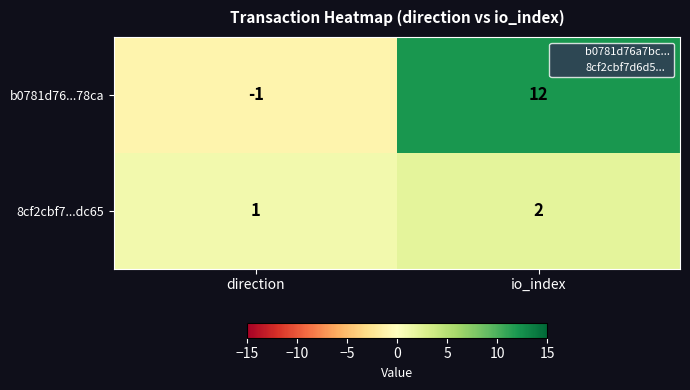

The value of 8cf2cbf7...dc65 at io_index is 2. True or false?

True